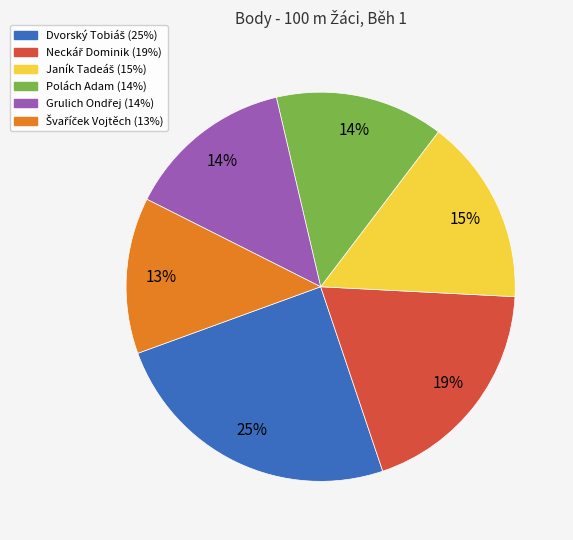

To the nearest percent, what percentage of the pie is Polách Adam?

14%